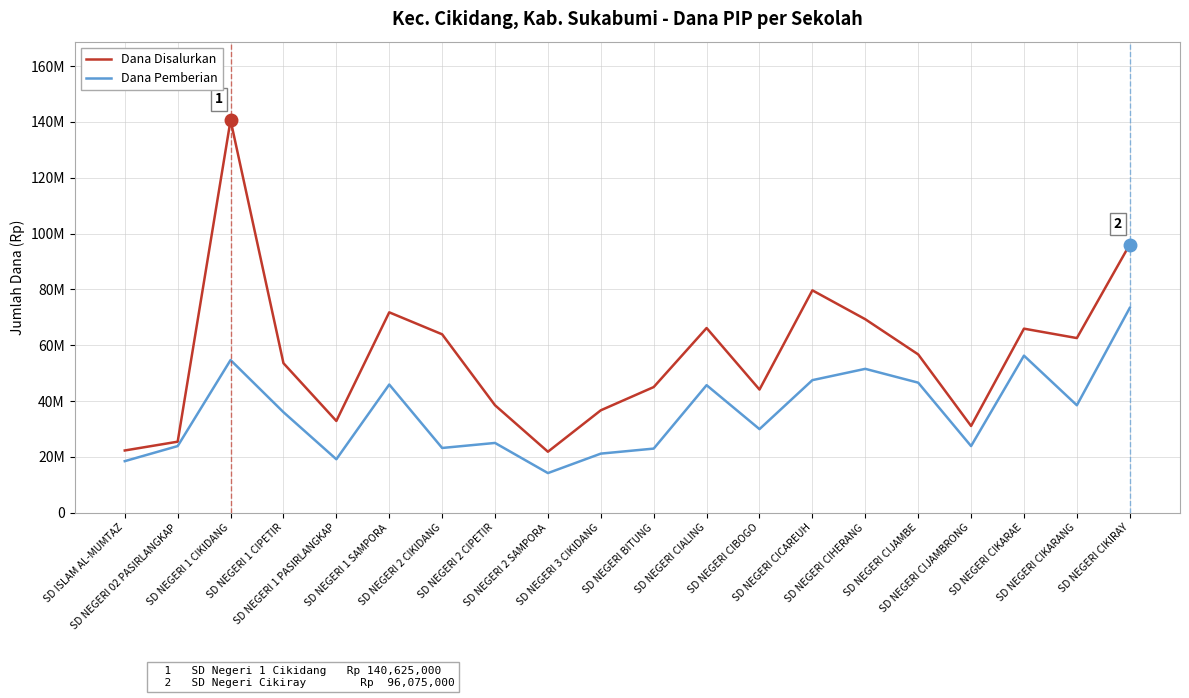

What is the spread (max minus min) of values at SD NEGERI 3 CIKIDANG?

15525000